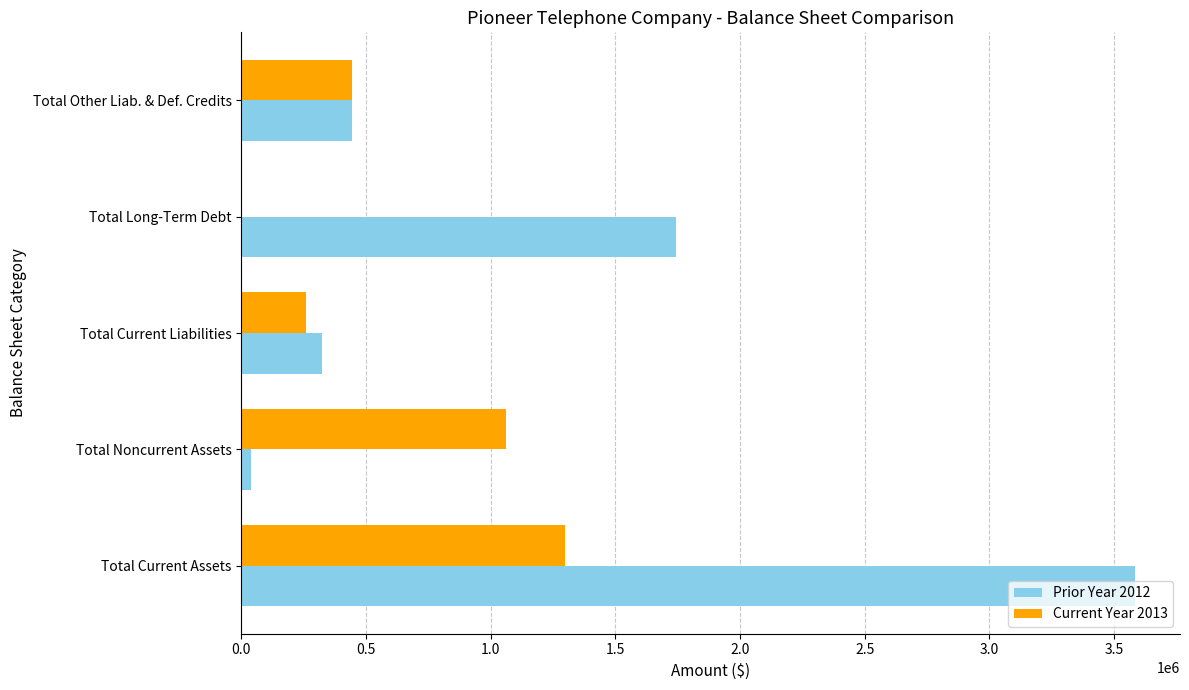

What is the average value of the Current Year 2013 series?

612548